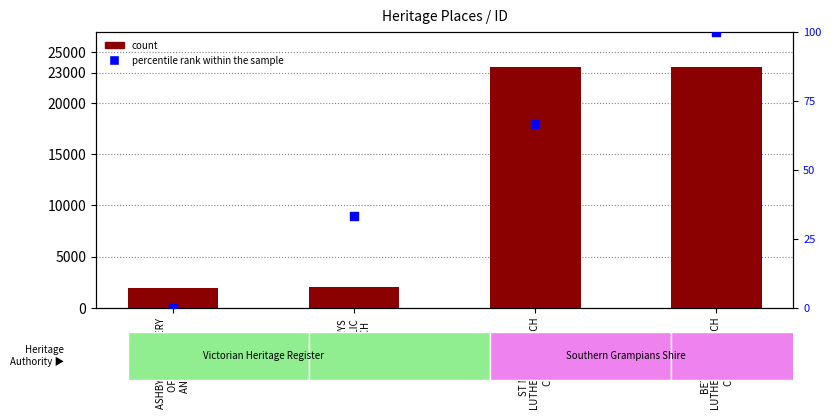

Which series reaches the minimum Y coordinate?

percentile rank within the sample